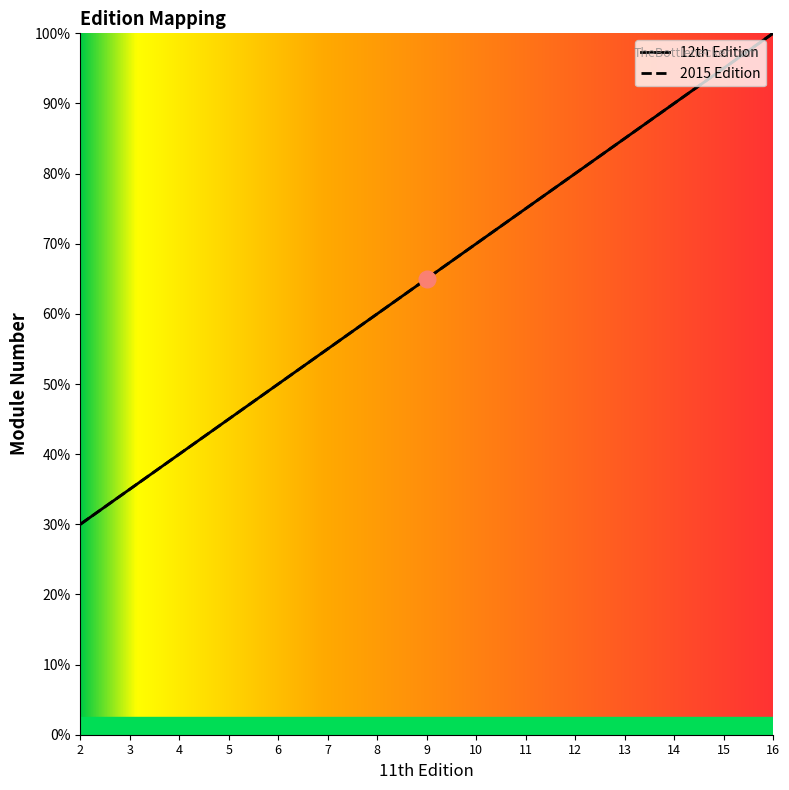

Reading left to right, transcribe all the data shown in this chart.

12th Edition: 2=6	3=7	4=8	5=9	6=10	7=11	8=12	9=13	10=14	11=15	12=16	13=17	14=18	15=19	16=20
2015 Edition: 2=6	3=7	4=8	5=9	6=10	7=11	8=12	9=13	10=14	11=15	12=16	13=17	14=18	15=19	16=20